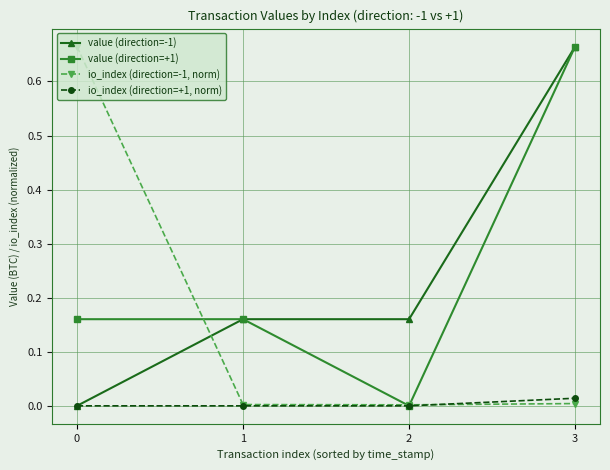

Which category has the highest value in the value (direction=-1) series?

3